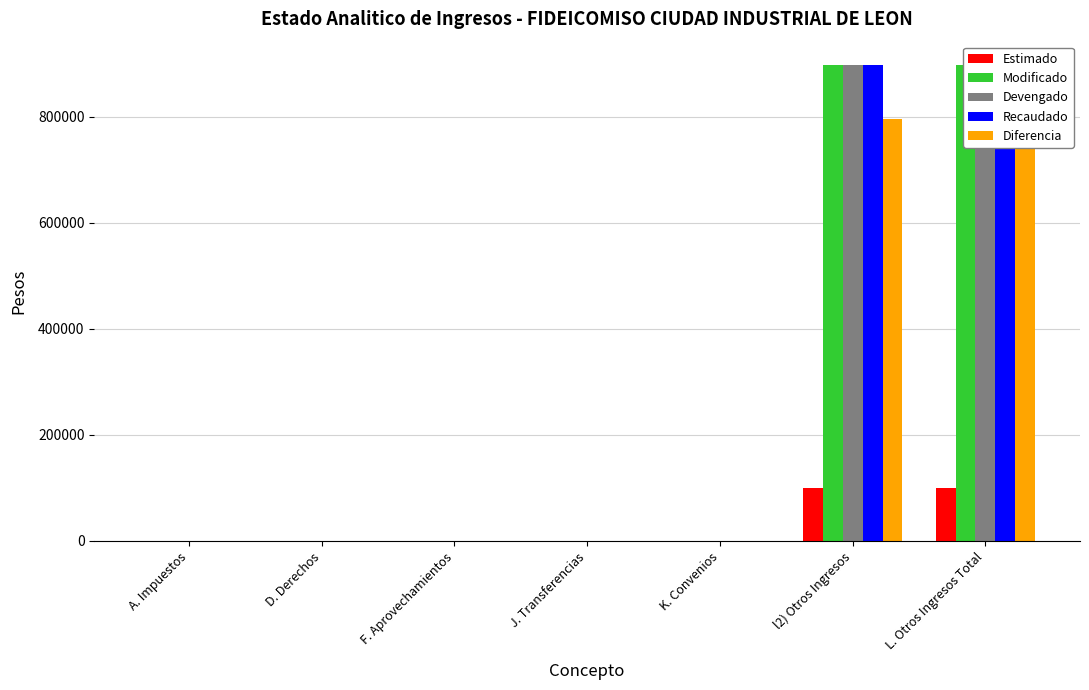

Between D. Derechos and J. Transferencias, which series saw the biggest shift?

Estimado